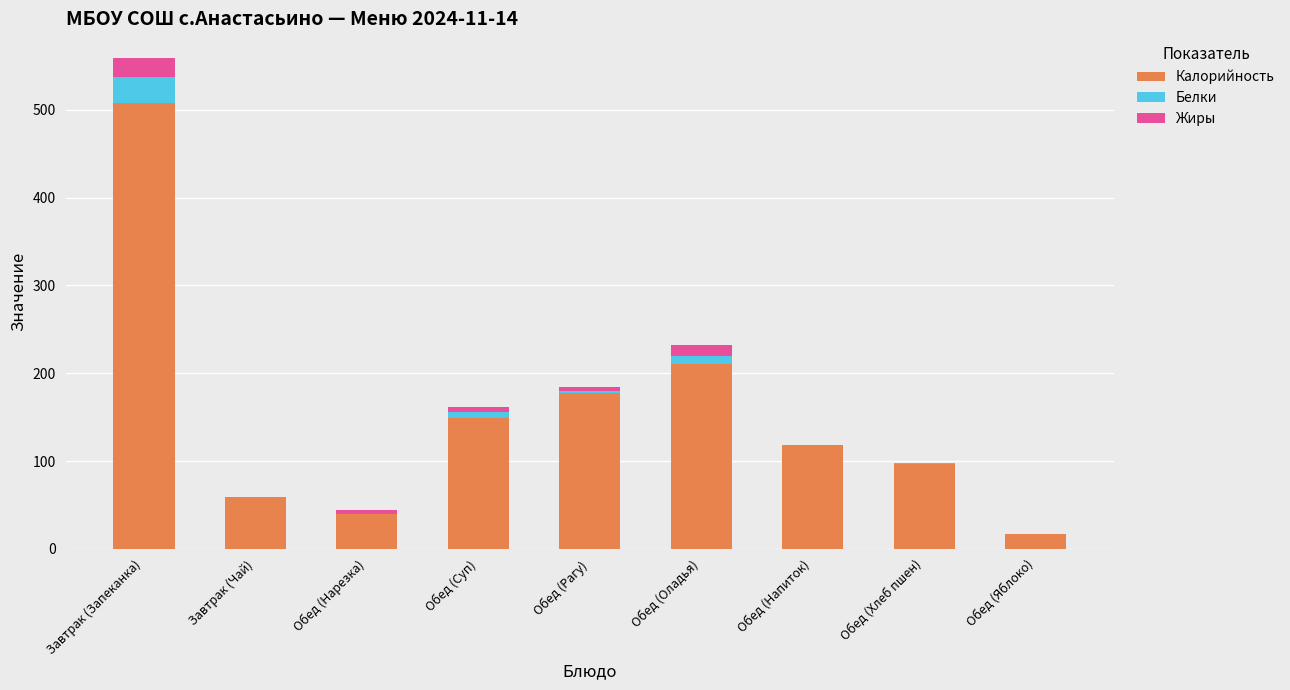

Which category has the highest value in the Калорийность series?

Завтрак (Запеканка)